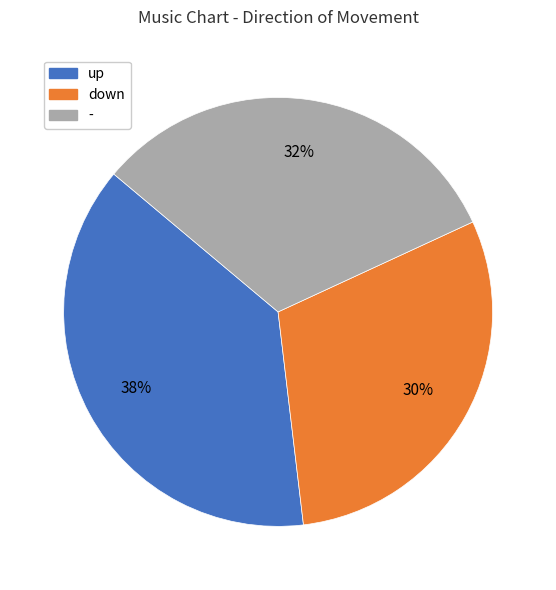

Which has a higher value, up or -?

up